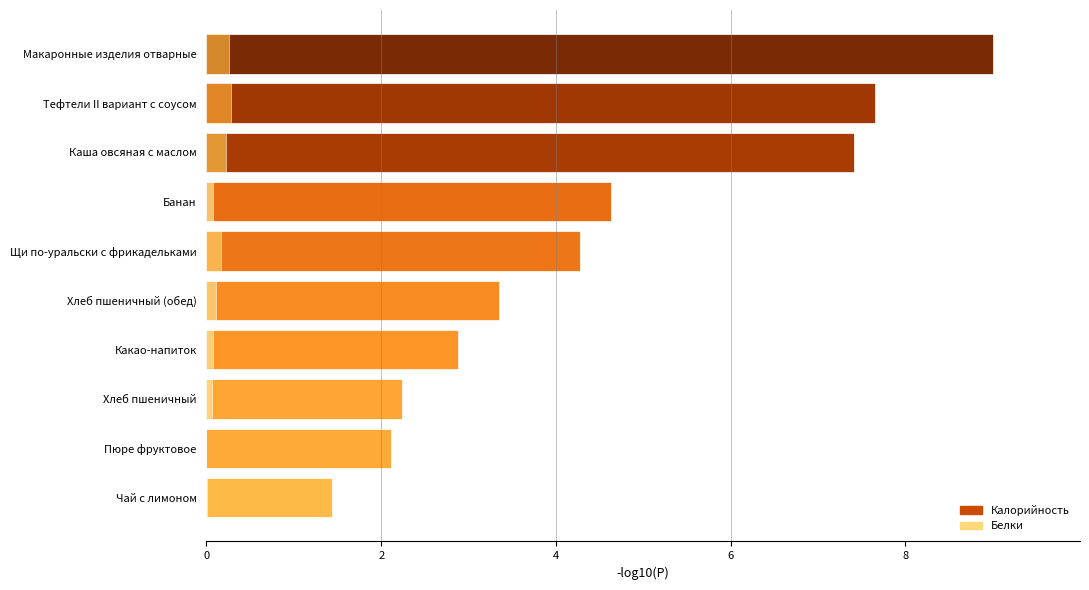

Reading left to right, extract all data points from this chart.

Калорийность: 1.4	2.1	2.2	2.9	3.4	4.3	4.6	7.4	7.7	9.0
Белки: 0.0	0.0	0.1	0.1	0.1	0.2	0.1	0.2	0.3	0.3